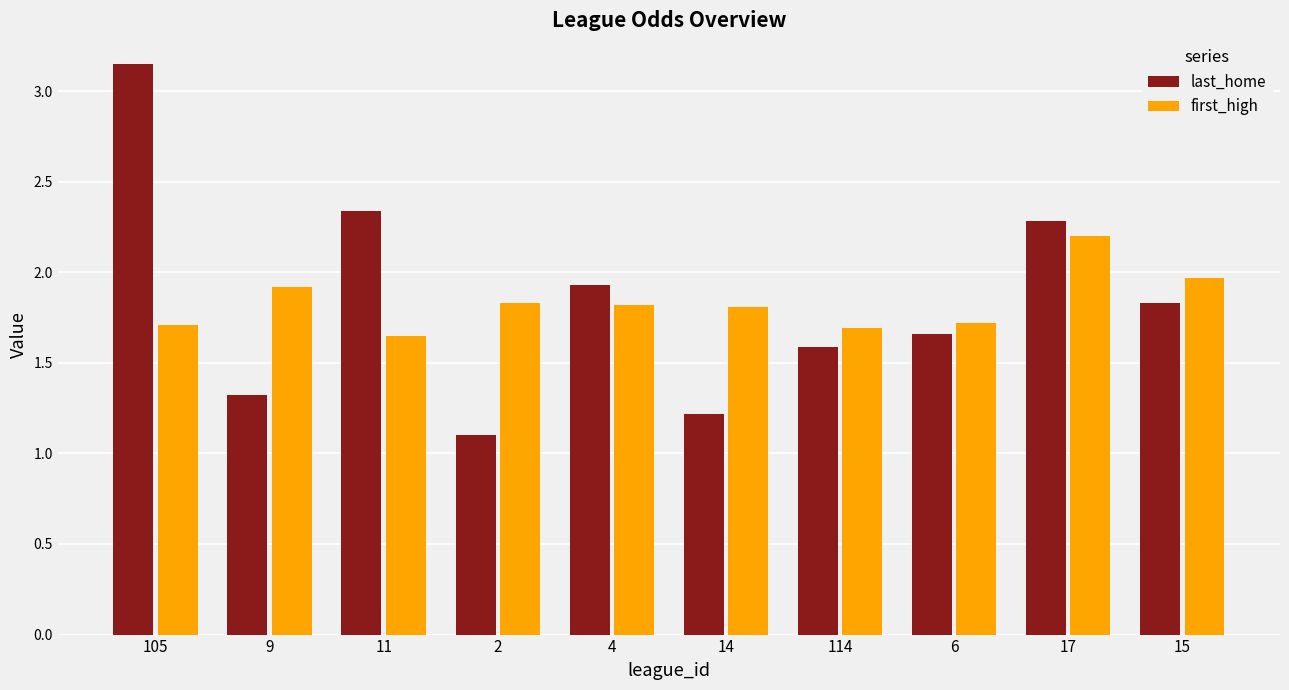

What is the difference between the last_home values at 11 and 4?

0.4